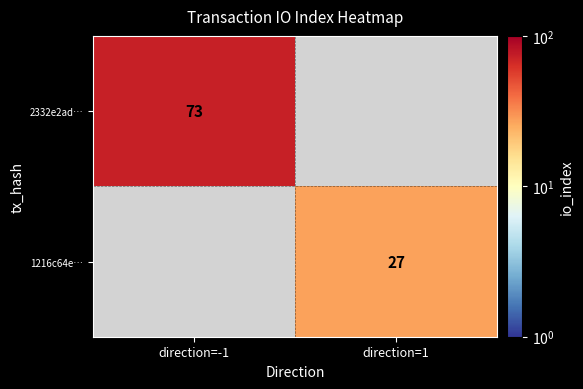

The value of 1216c64e… at direction=1 is 15. True or false?

False